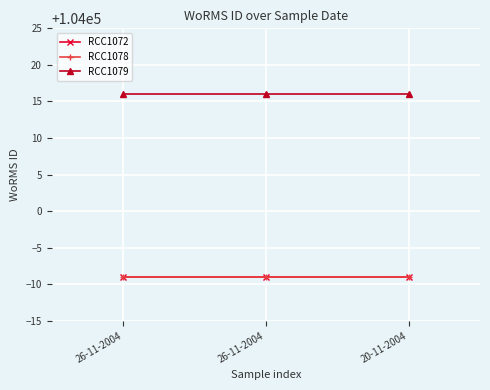

Does the chart have visible grid lines?

Yes